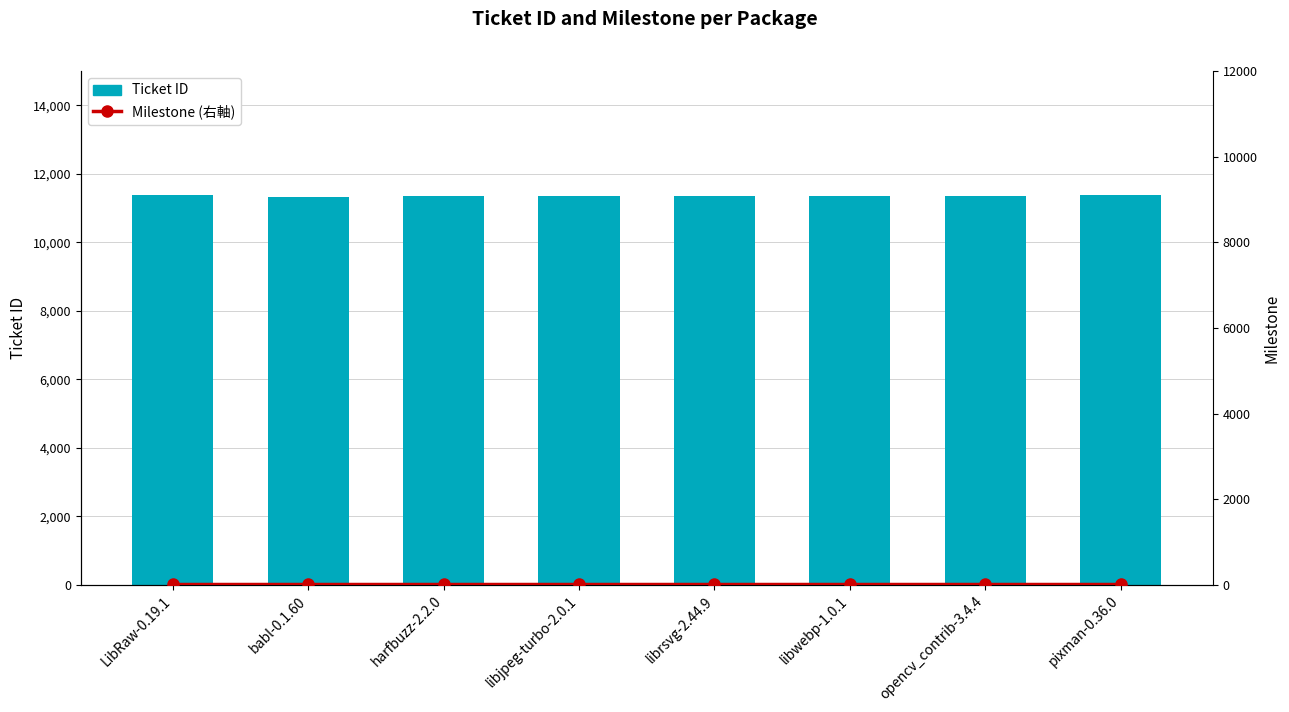

Are the bars grouped side by side (vs. stacked)?

Yes